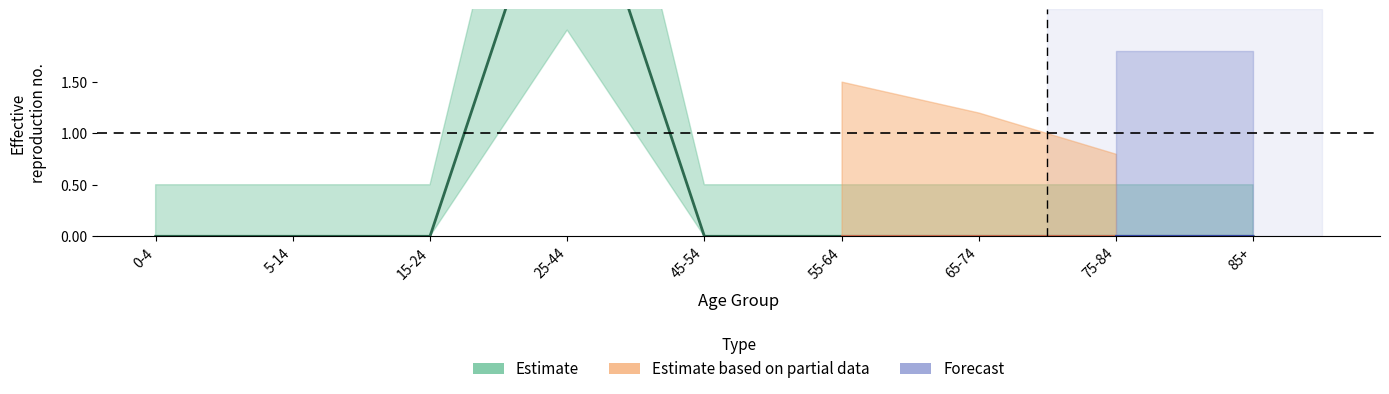

Is it true that 55-64 years equals 0 at Cambodia?

True